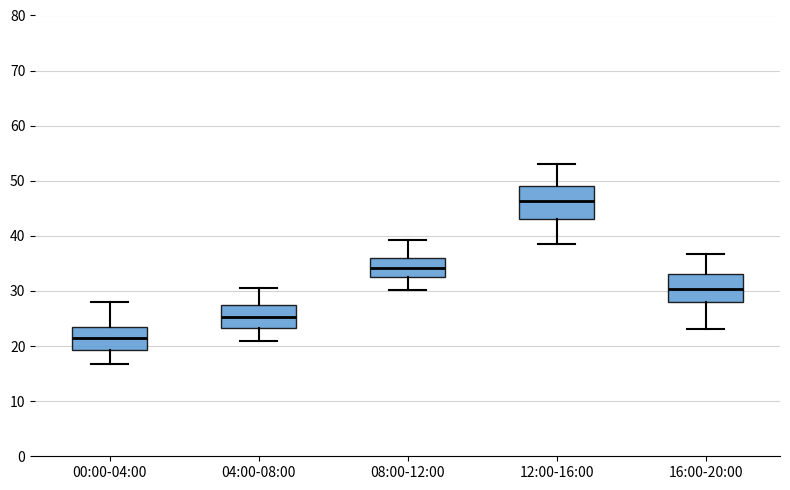

Reading left to right, read every box against the y-axis: the position of its median line, the range the box covers, and the ends of its whiskers. The values are not printed on the chart, so give them approximately, as read against the axis.

00:00-04:00: median 21, box 19 to 24, whiskers 17 to 28
04:00-08:00: median 25, box 23 to 27, whiskers 21 to 31
08:00-12:00: median 34, box 33 to 36, whiskers 30 to 39
12:00-16:00: median 46, box 43 to 49, whiskers 39 to 53
16:00-20:00: median 30, box 28 to 33, whiskers 23 to 37